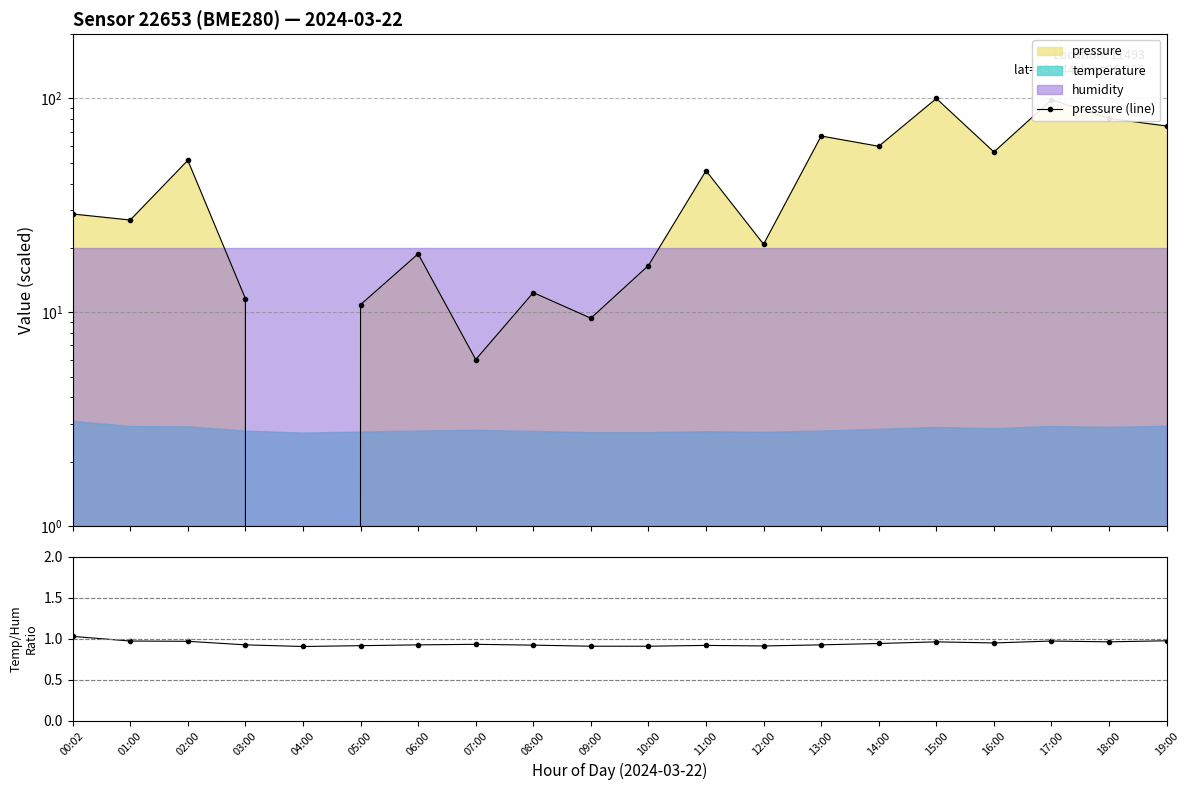

Rank the categories by temp/humidity ratio value from lowest to highest.

04:00, 09:00, 10:00, 12:00, 05:00, 11:00, 08:00, 03:00, 06:00, 13:00, 07:00, 14:00, 16:00, 15:00, 18:00, 02:00, 01:00, 17:00, 19:00, 00:02